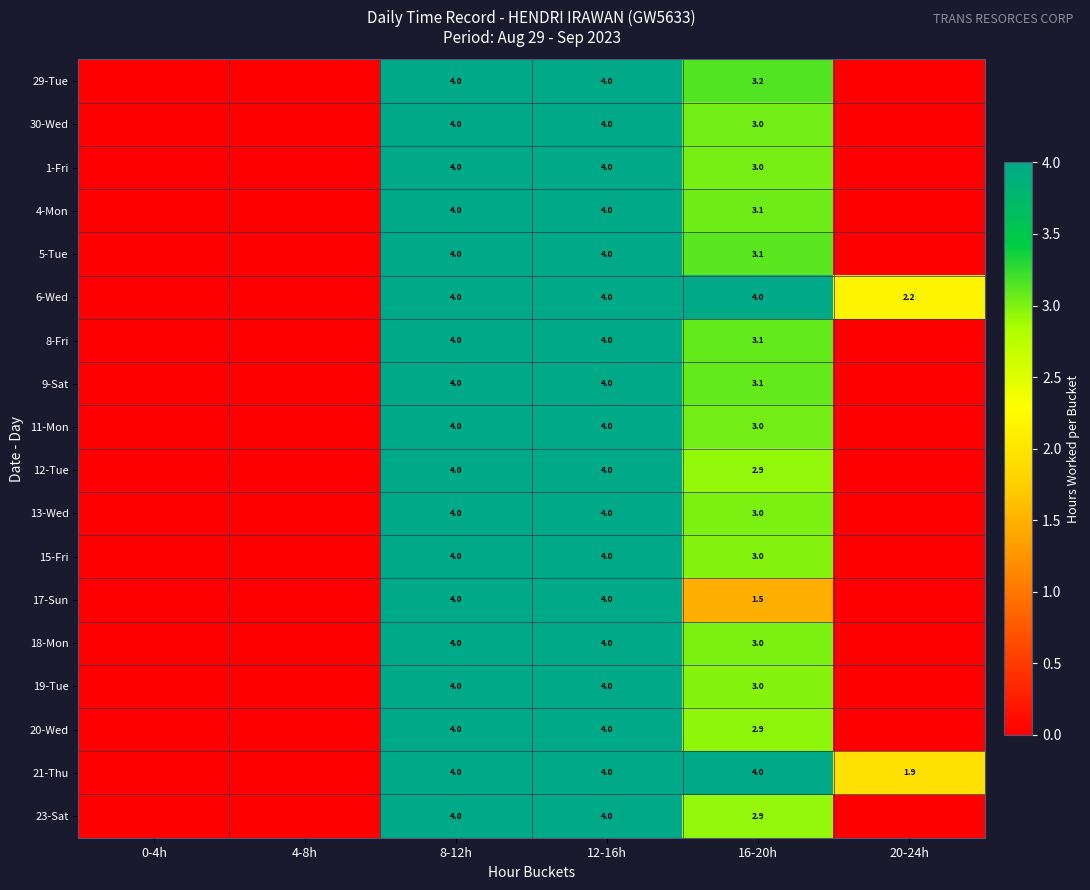

Is it true that 4-Mon equals 4.0 at 8-12h?

True